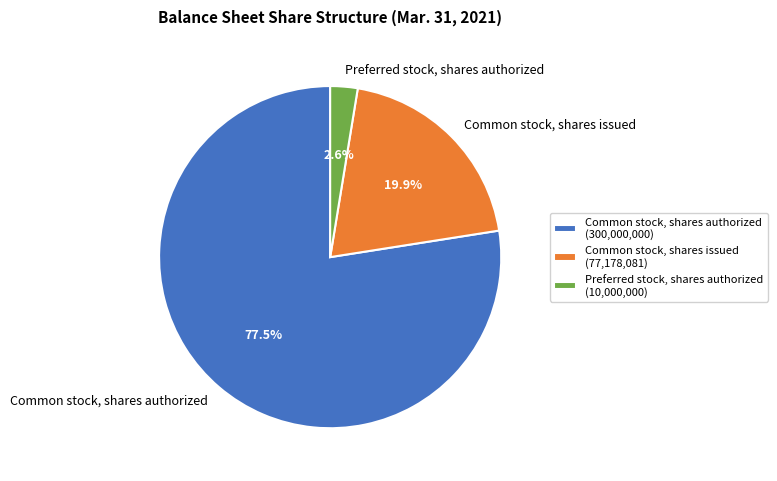

What is the largest slice in the pie chart?

Common stock, shares authorized